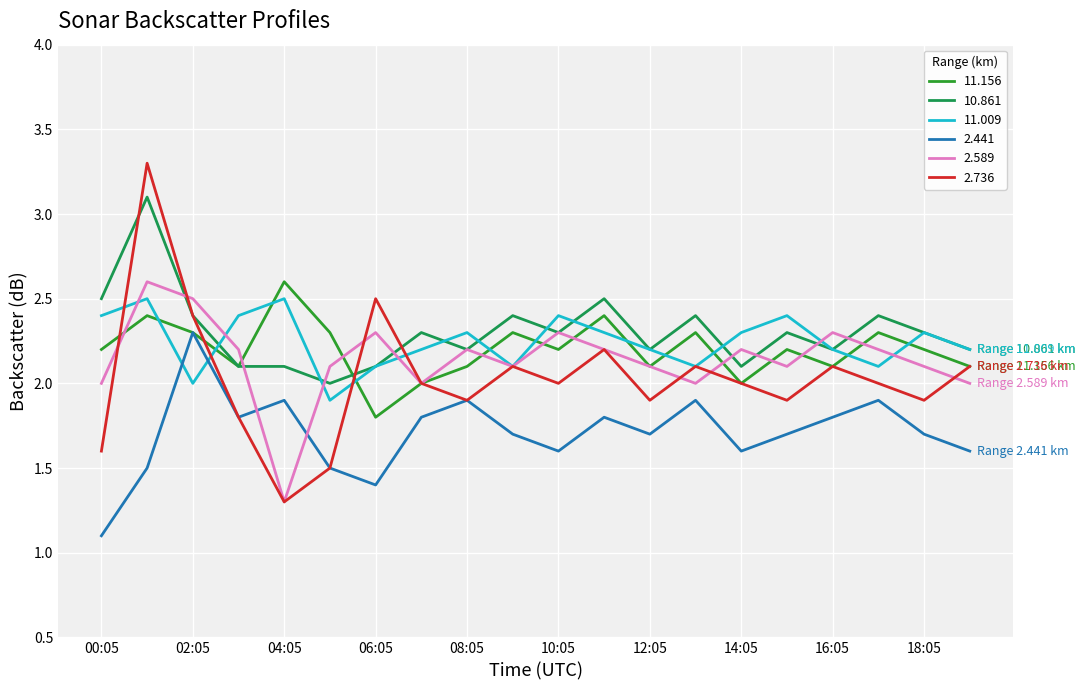

Which series has the widest spread of values?

2.736